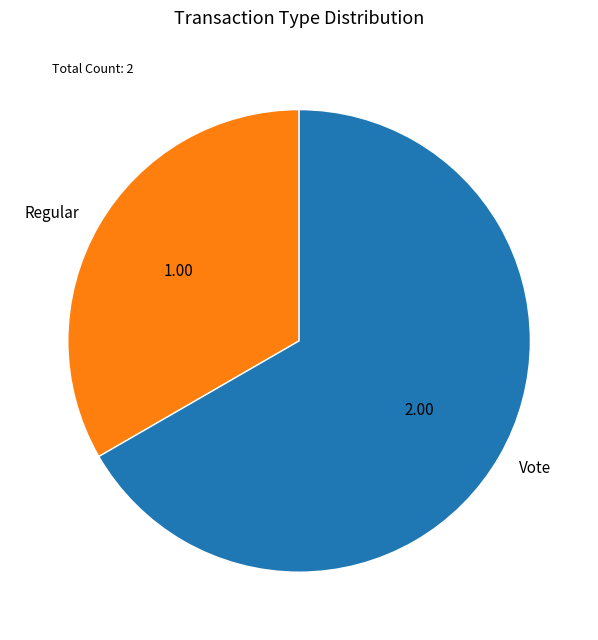

Which has a higher value, Vote or Regular?

Vote